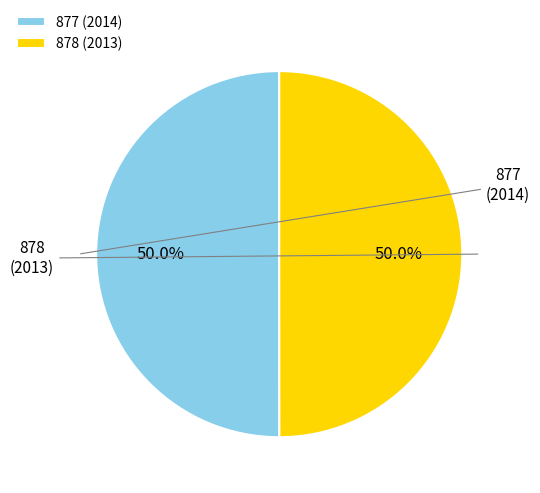

How many slices are in this pie chart?

2